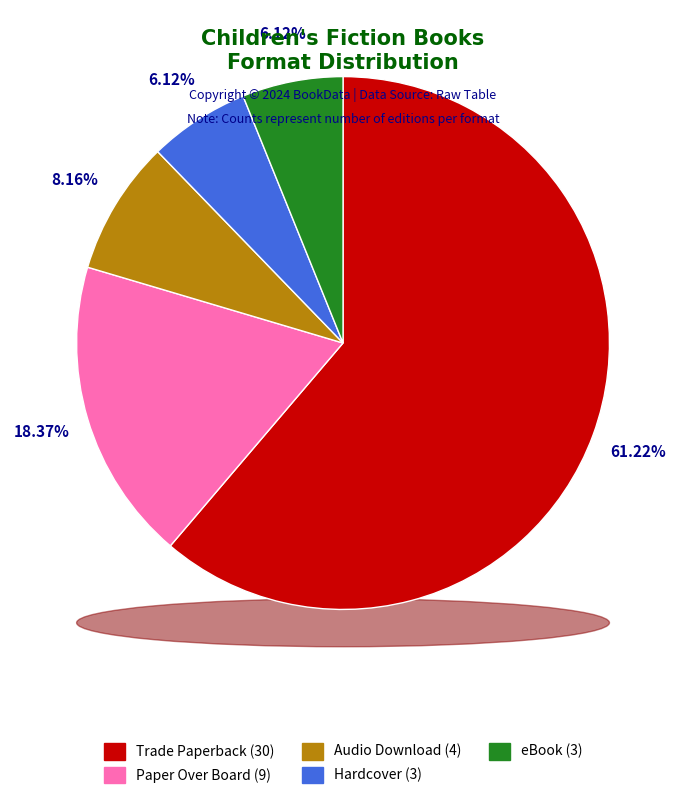

Is it true that Trade Paperback is 75% of the pie?

False